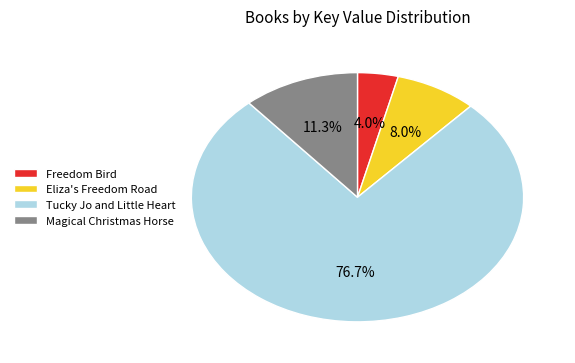

Between Eliza's Freedom Road and Tucky Jo and Little Heart, which is larger?

Tucky Jo and Little Heart